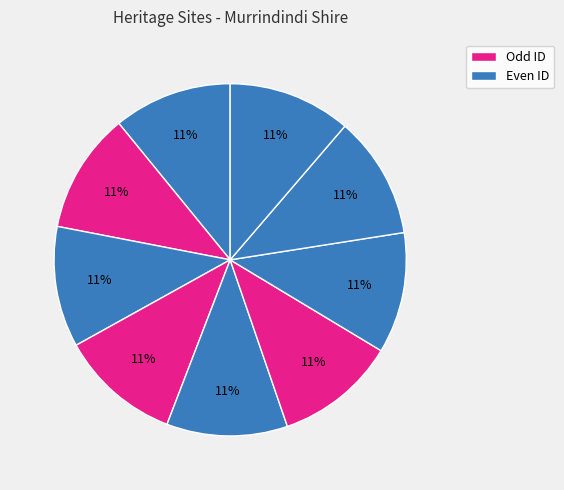

Count the number of slices in the pie.

9